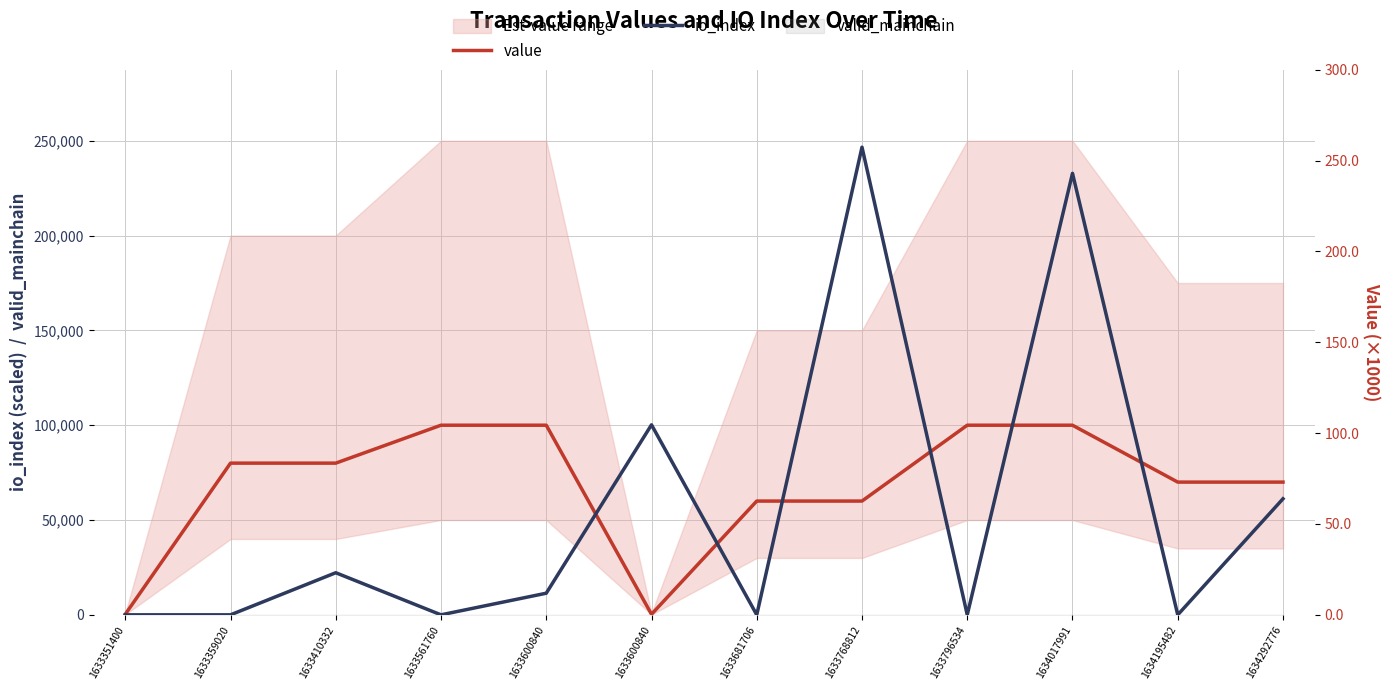

True or false: value has more than 1 points higher than both neighbors.

False